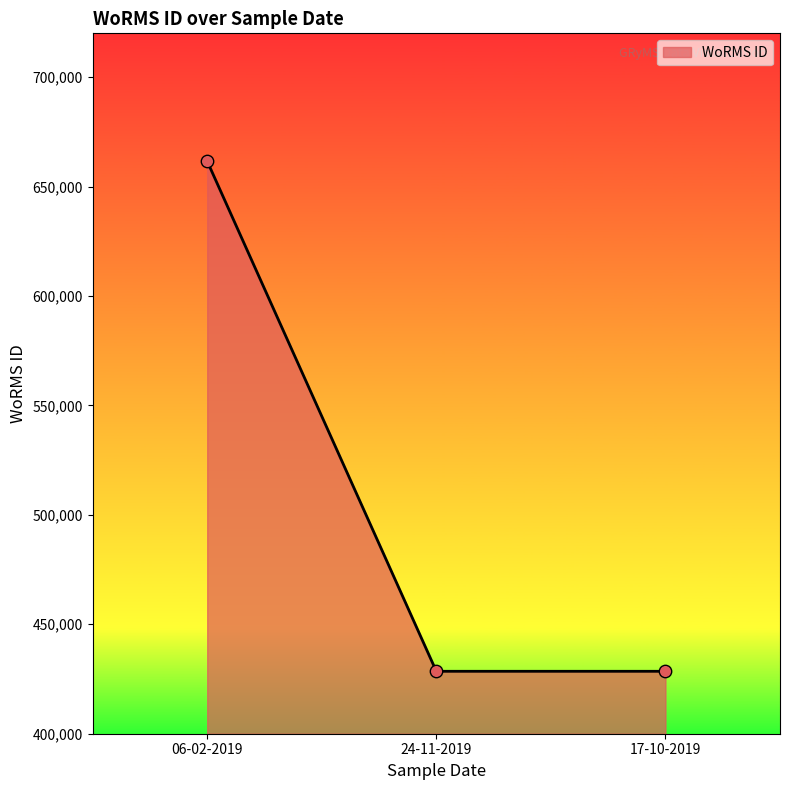

What is the change in value from 06-02-2019 to 24-11-2019?

-233037